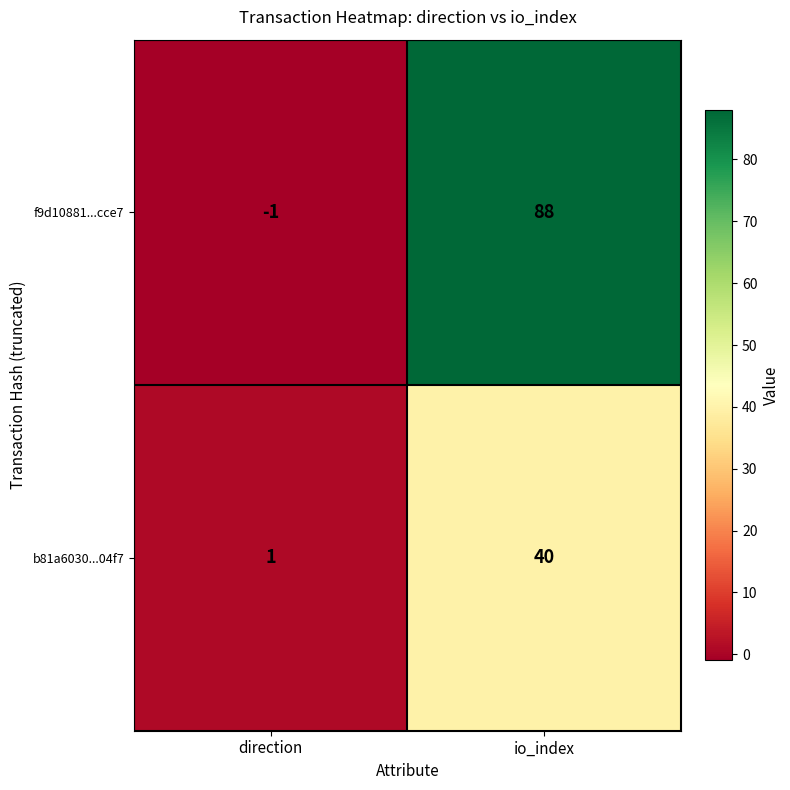

What value does the f9d10881...cce7 series have at io_index?

88